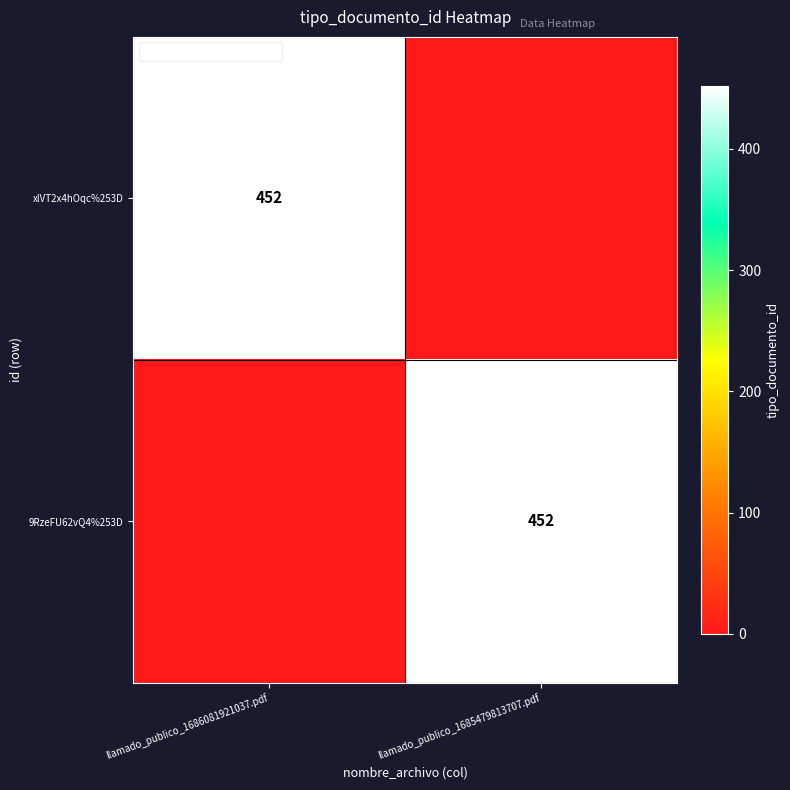

True or false: 9RzeFU62vQ4%253D has a value of 452 at llamado_publico_1685479813707.pdf.

True